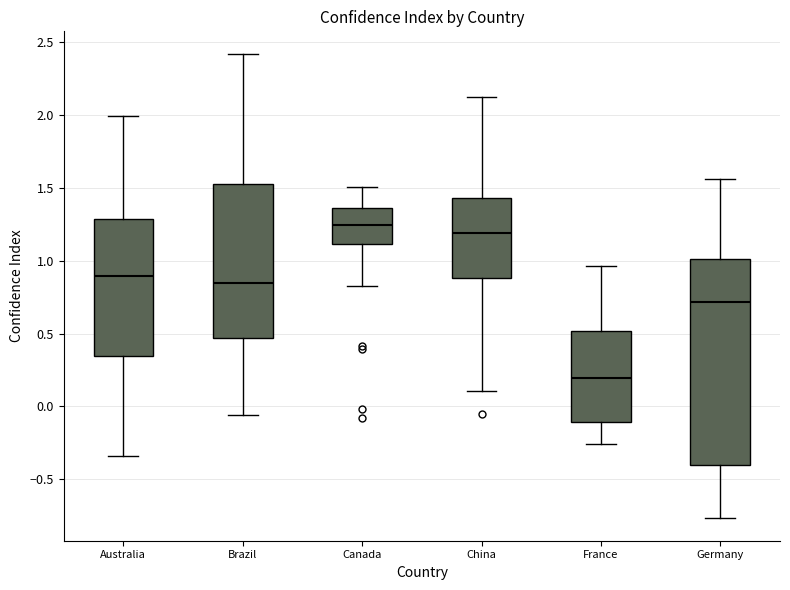

Which box has the highest median line?

Canada